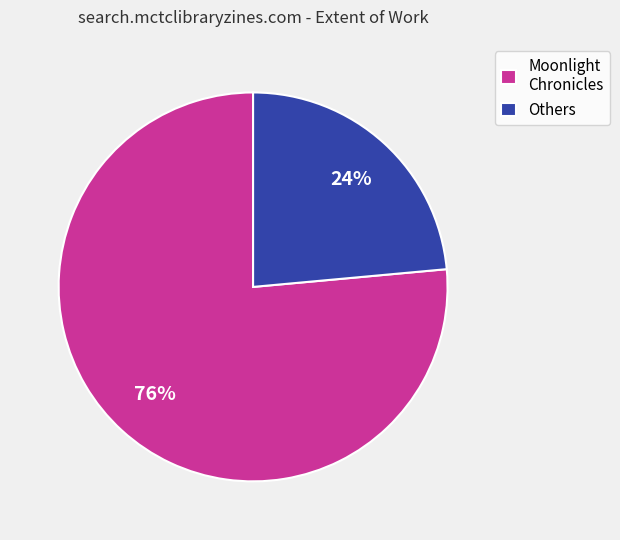

To the nearest percent, what is the average slice percentage?

50%